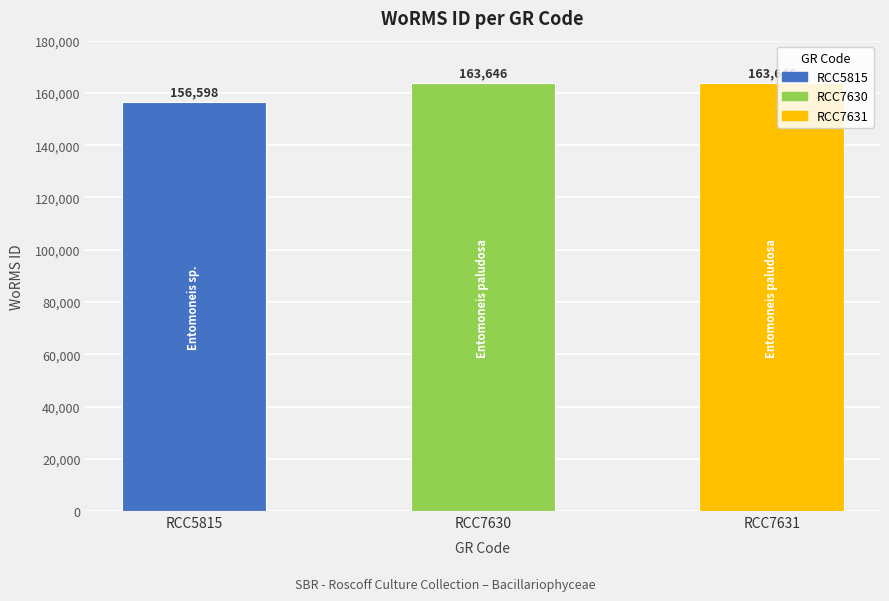

What is the sum of all values?

483890